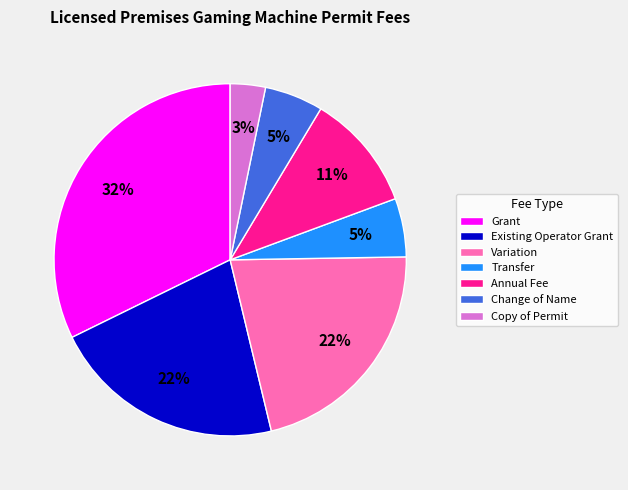

The Copy of Permit slice represents 3% of the pie. True or false?

True